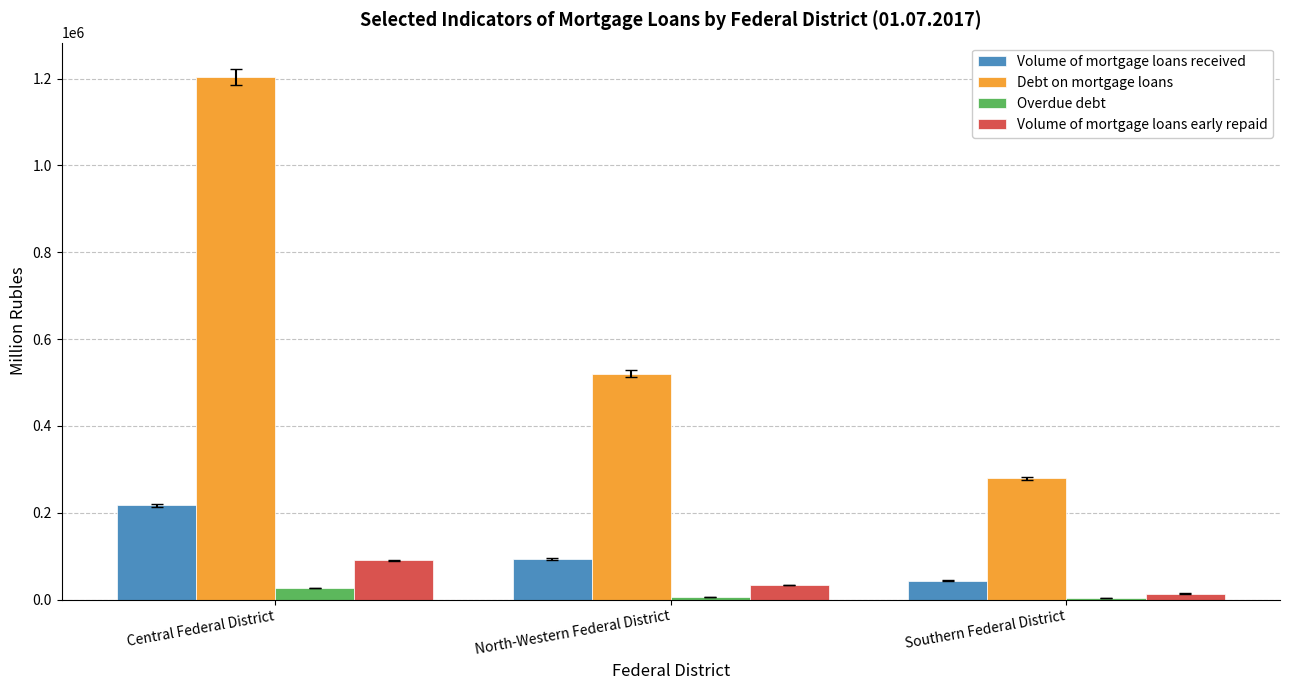

What is the sum of all Volume of mortgage loans received values?

354650